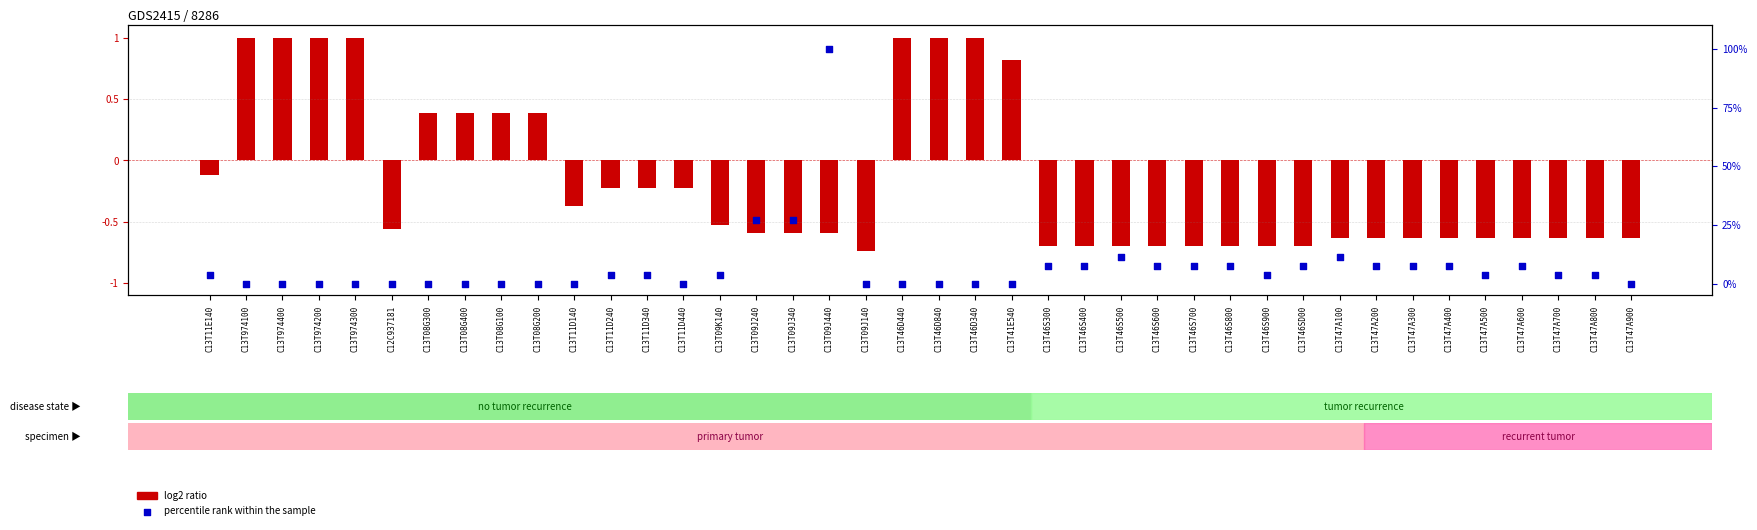

At how many categories does at least one series exceed 59?

1